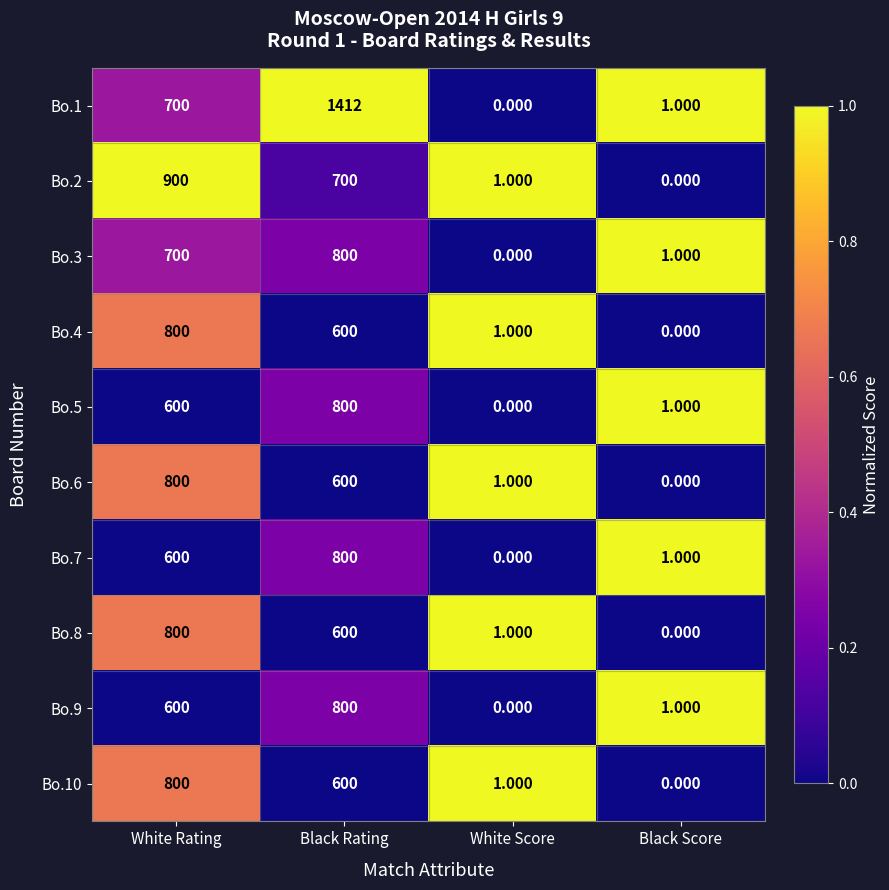

What is the difference between the highest and lowest values at Black Score?

1